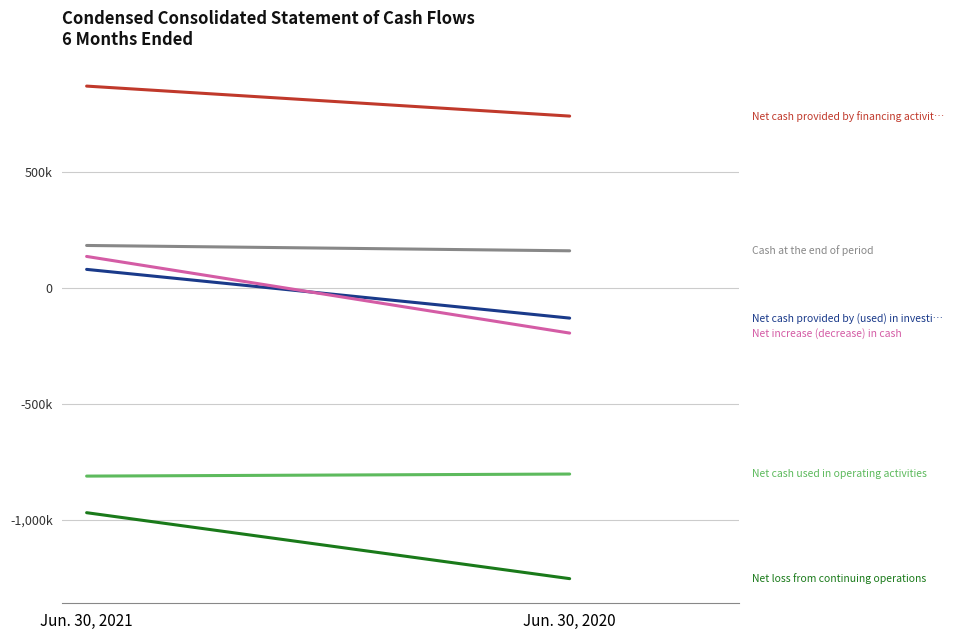

At how many categories does at least one series exceed -609030?

2